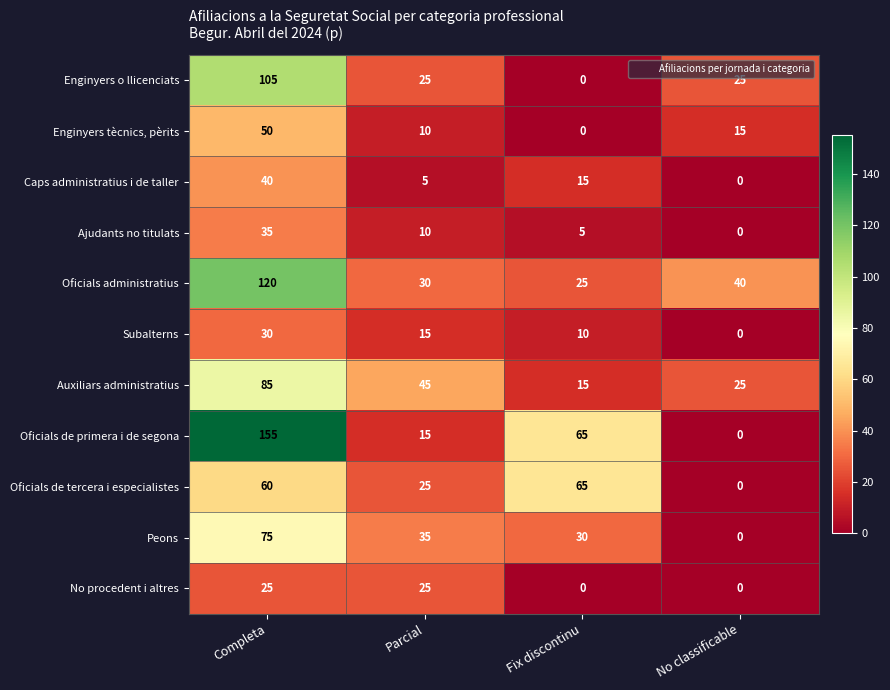

What is the sum of the Peons values at No classificable and Completa?

75